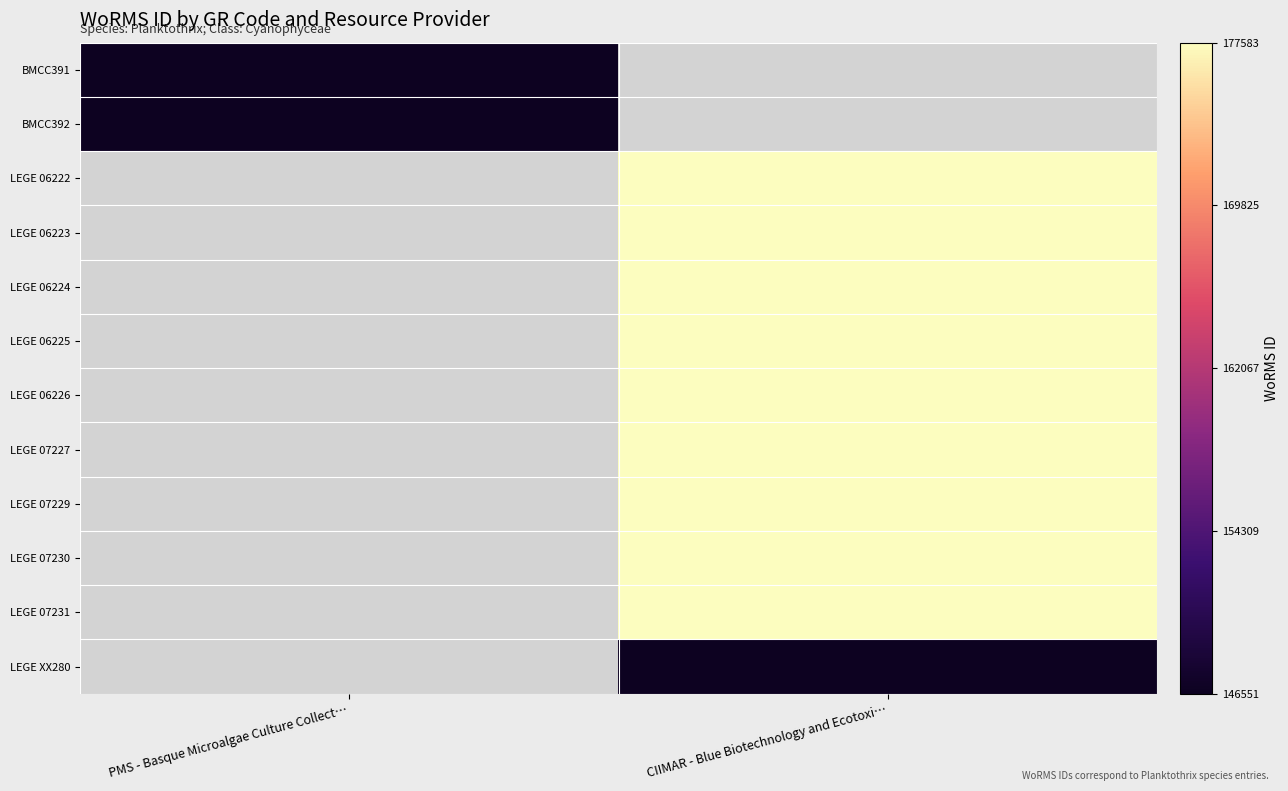

Rank the series at CIIMAR - Blue Biotechnology and Ecotoxi… from lowest to highest value.

LEGE XX280, BMCC391, BMCC392, LEGE 06222, LEGE 06223, LEGE 06224, LEGE 06225, LEGE 06226, LEGE 07227, LEGE 07229, LEGE 07230, LEGE 07231